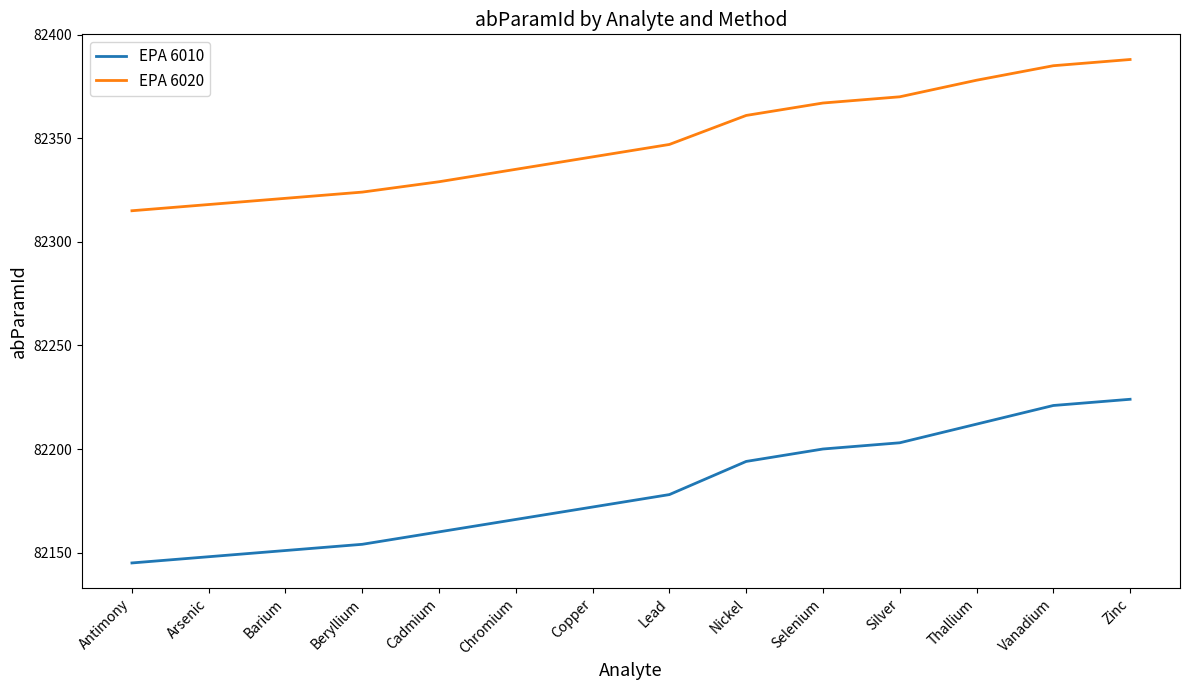

True or false: EPA 6010 and EPA 6020 intersect in this chart.

False